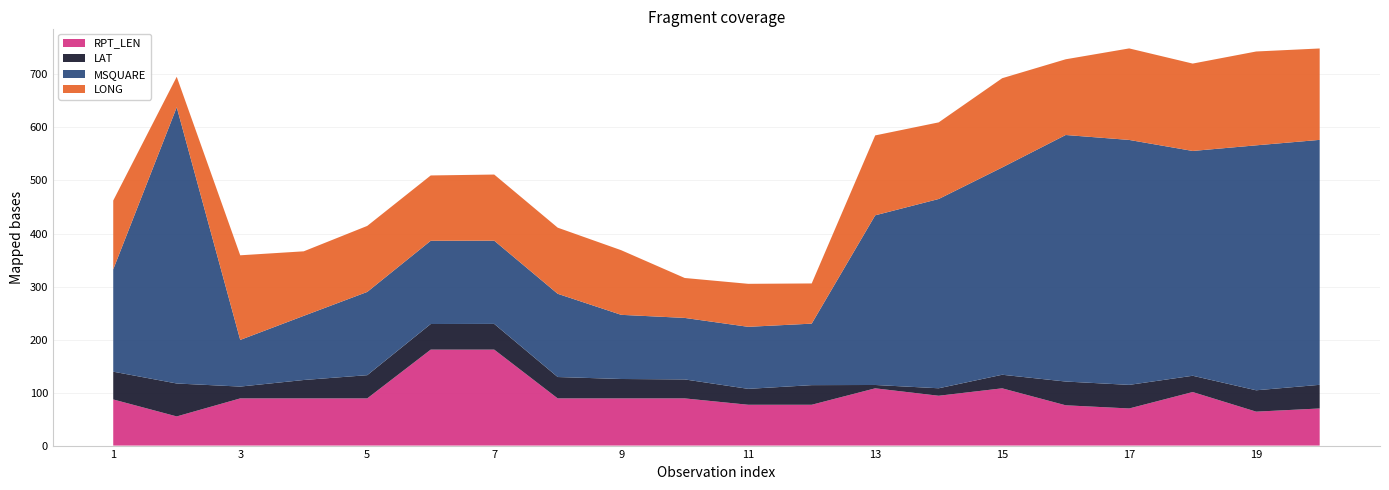

Reading left to right, extract all data points from this chart.

LONG: 129.8	57.5	159.6	121.7	124.5	123.2	124.7	124.7	121.9	75.3	81.1	75.8	150.7	144.5	168.3	142.8	172.6	164.8	177.0	172.4
LAT: 52.4	62.1	22.3	34.7	43.8	48.3	48.5	40.3	36.6	35.8	30.0	37.0	6.3	14.1	25.6	44.8	44.5	30.7	40.3	44.6
MSQUARE: 193.0	521.0	88.0	121.0	157.0	157.0	157.0	157.0	121.0	116.0	117.0	116.0	320.0	357.0	391.0	465.0	462.0	424.0	462.0	462.0
RPT_LEN: 87.0	55.0	89.0	89.0	89.0	181.0	181.0	89.0	89.0	89.0	77.0	77.0	108.0	94.0	108.0	76.0	70.0	101.0	64.0	70.0